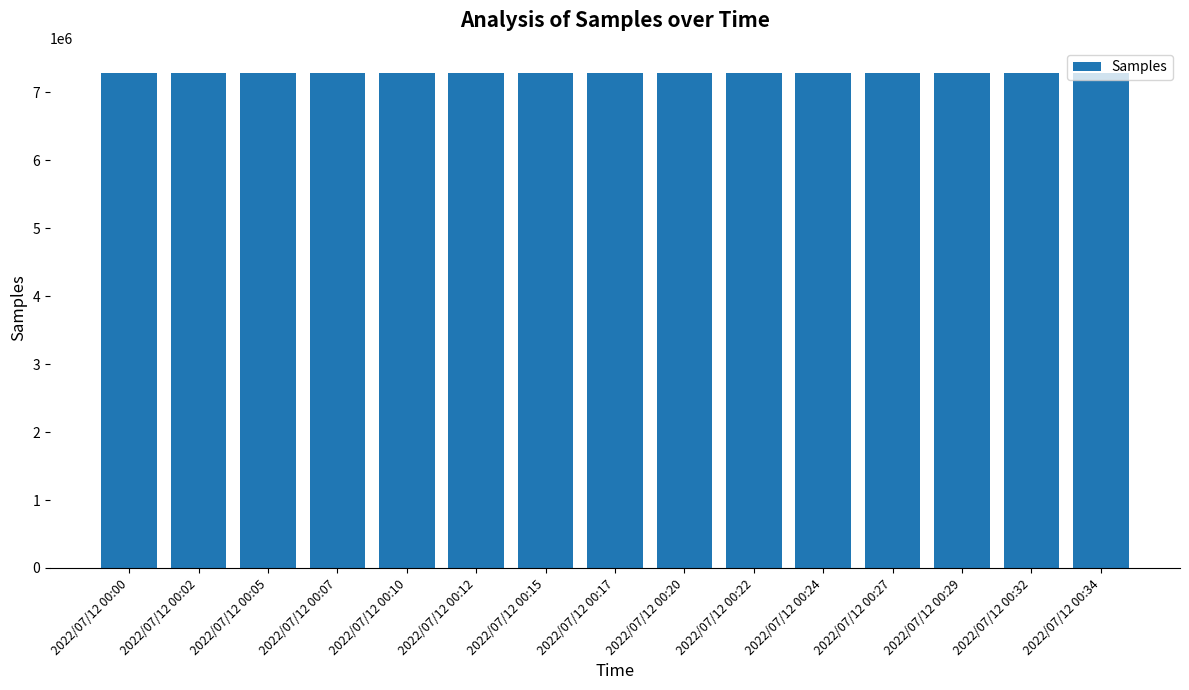

What is the ratio of the value at 2022/07/12 00:22 to the value at 2022/07/12 00:34?

1.0